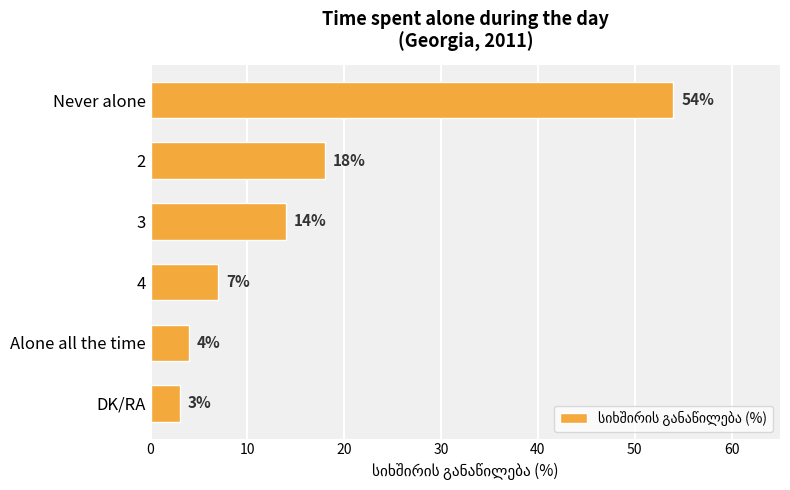

List the labels in order of value, largest first.

Never alone, 2, 3, 4, Alone all the time, DK/RA